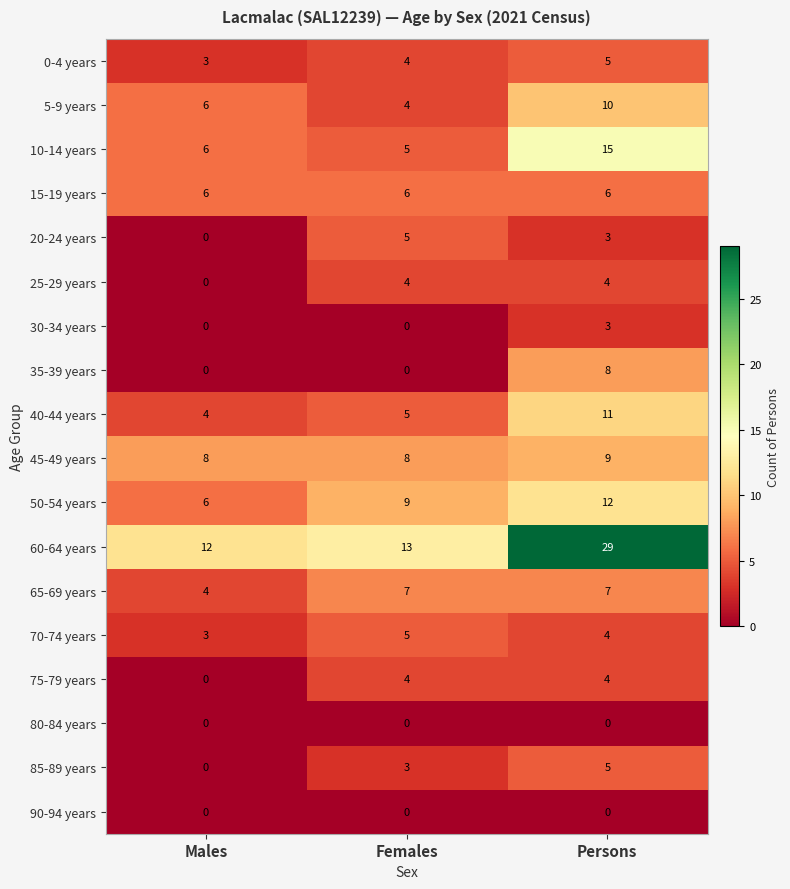

What is the approximate value of 65-69 years at Persons?

7